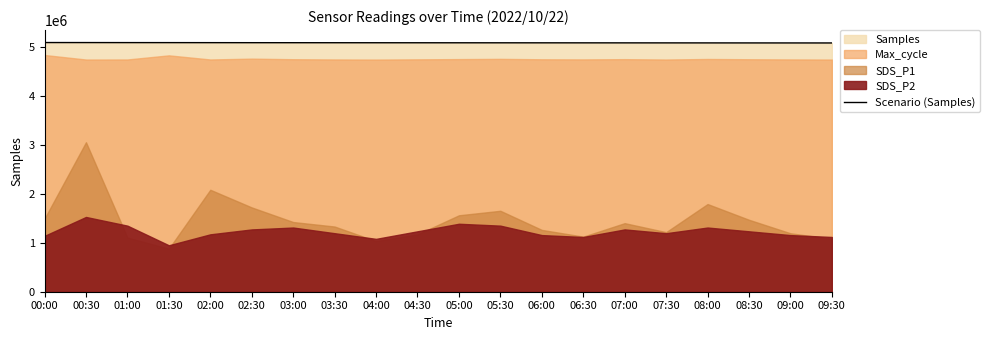

Between 03:00 and 09:00, which is larger?

03:00